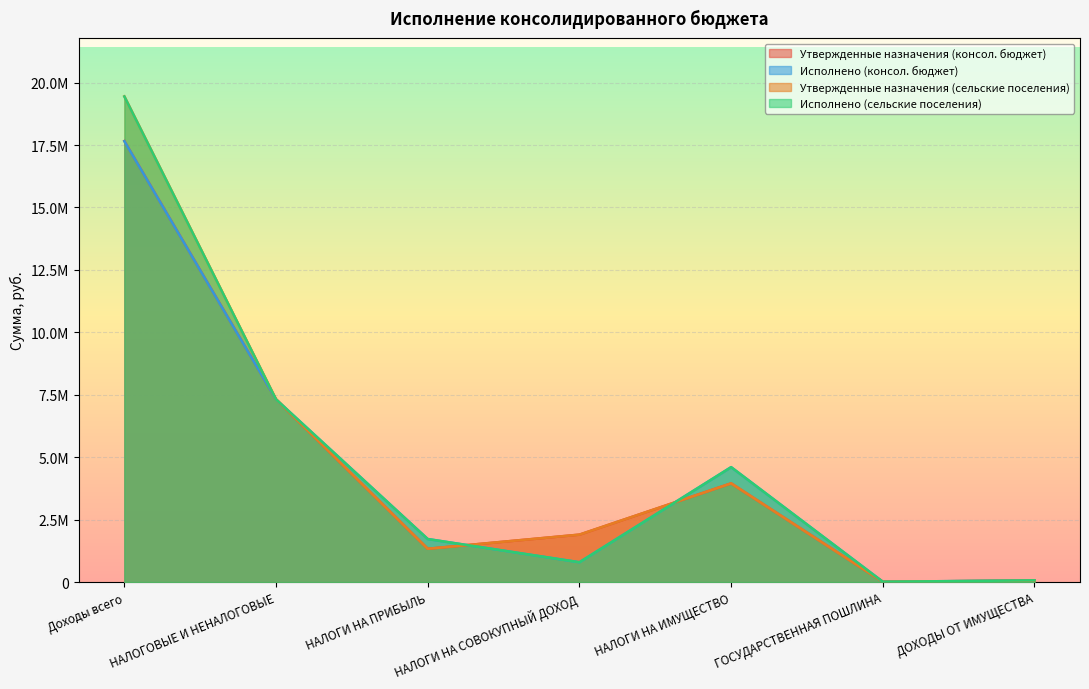

What is the difference between the maximum and minimum values in the Исполнено (консол. бюджет) series?

17641586.9